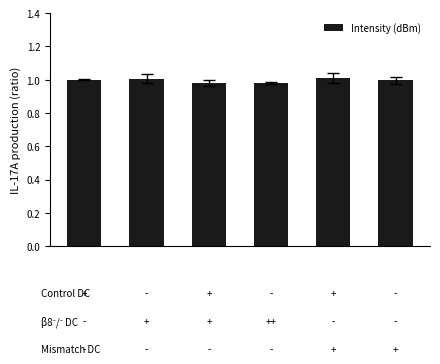

What is the sum of all values?

6.0